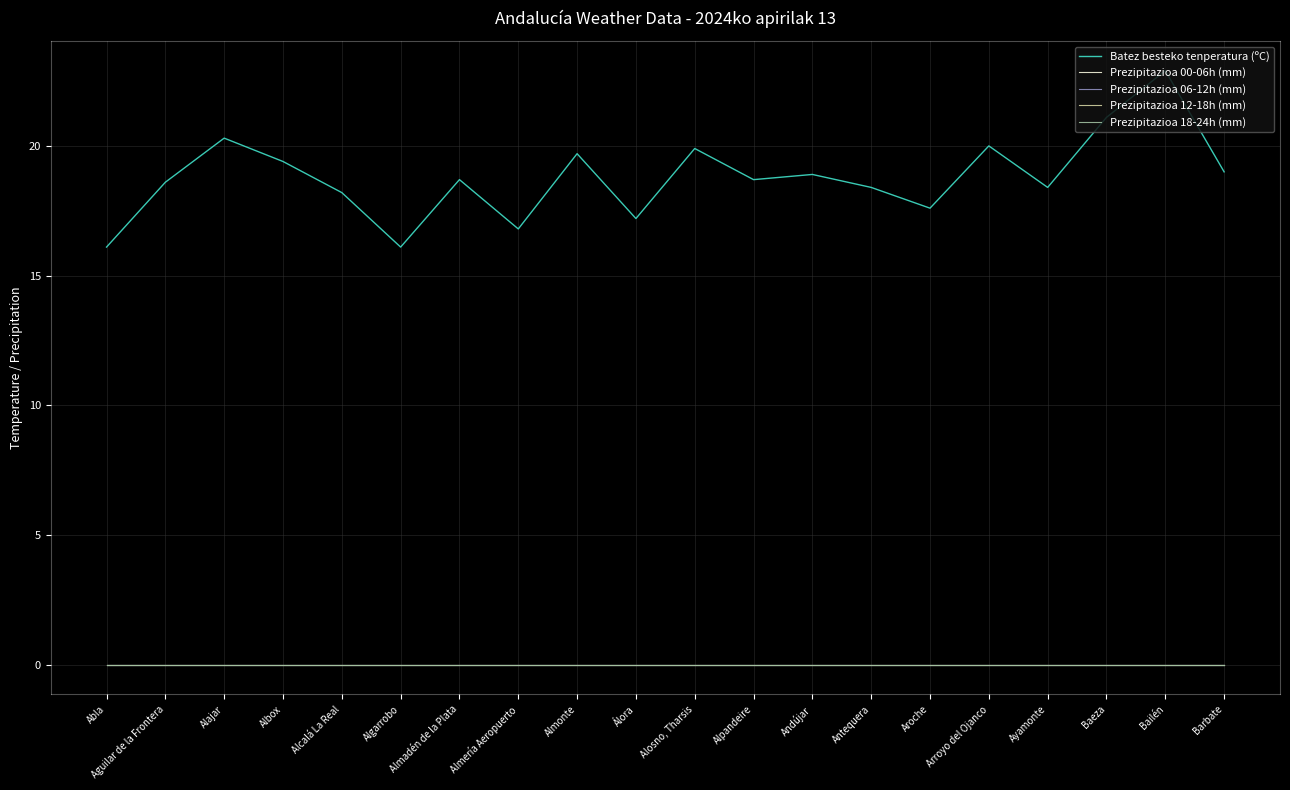

Which category has the highest value across all series?

Bailén